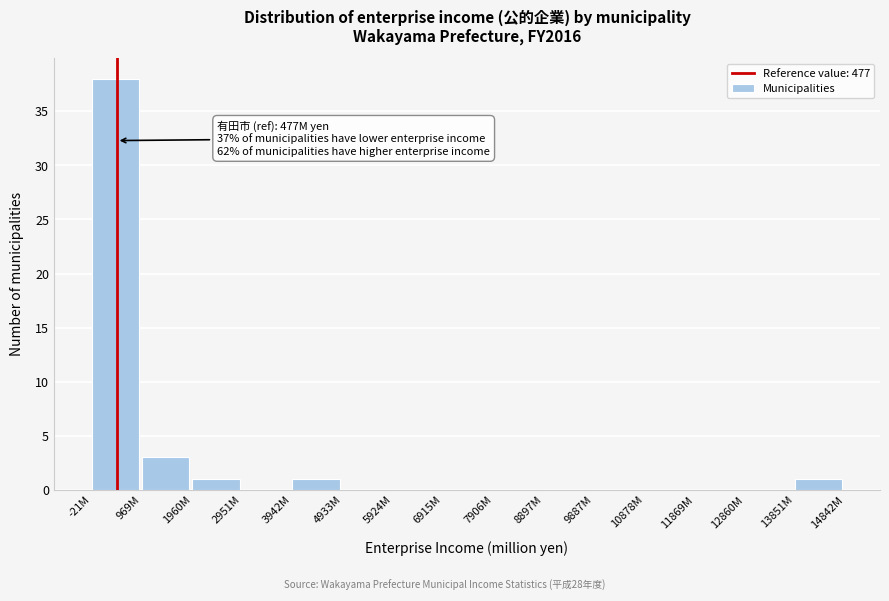

Reading left to right, extract all data points from this chart.

-21M=38	969M=3	1960M=1	2951M=0	3942M=1	4933M=0	5924M=0	6915M=0	7906M=0	8897M=0	9887M=0	10878M=0	11869M=0	12860M=0	13851M=1